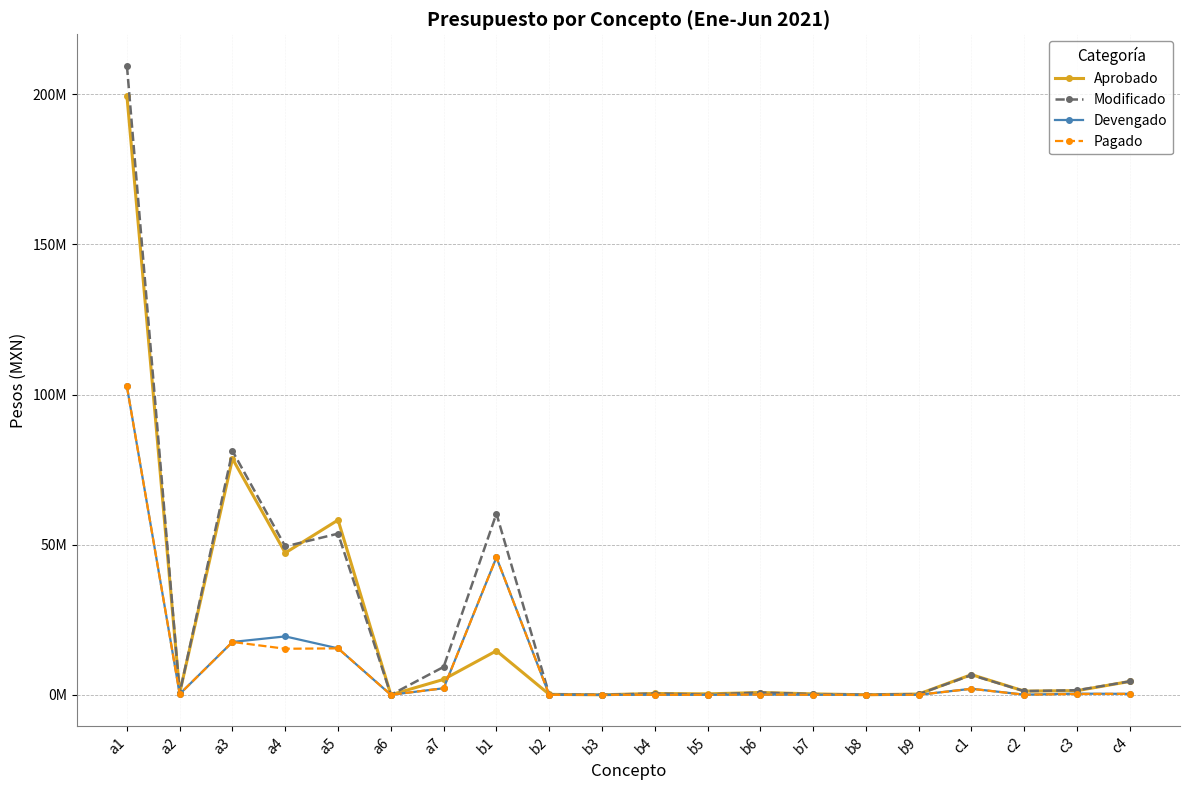

At which category does Pagado reach its first local valley?

a2